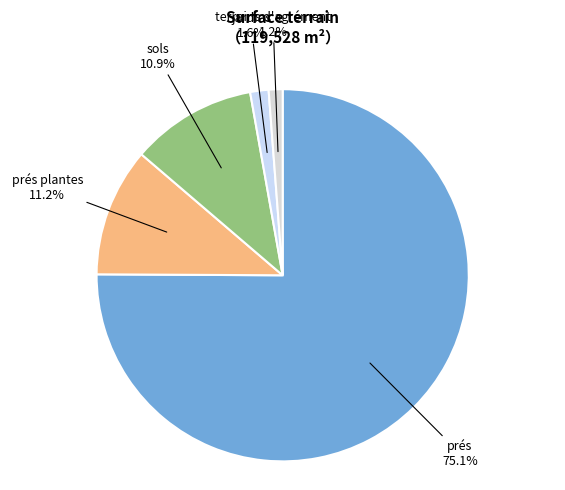

Is there any slice that represents more than half of the pie?

Yes